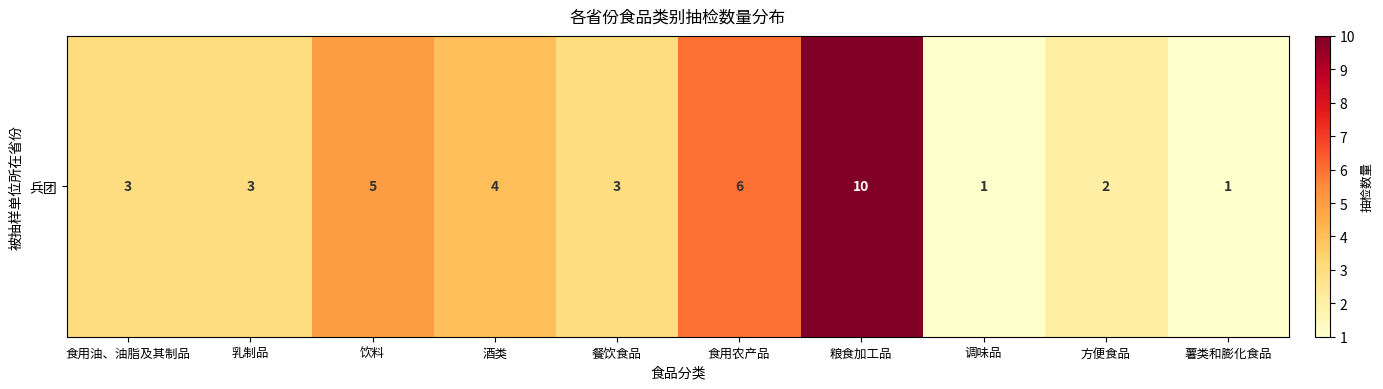

Reading left to right, list all the values displayed in this chart.

3	3	5	4	3	6	10	1	2	1